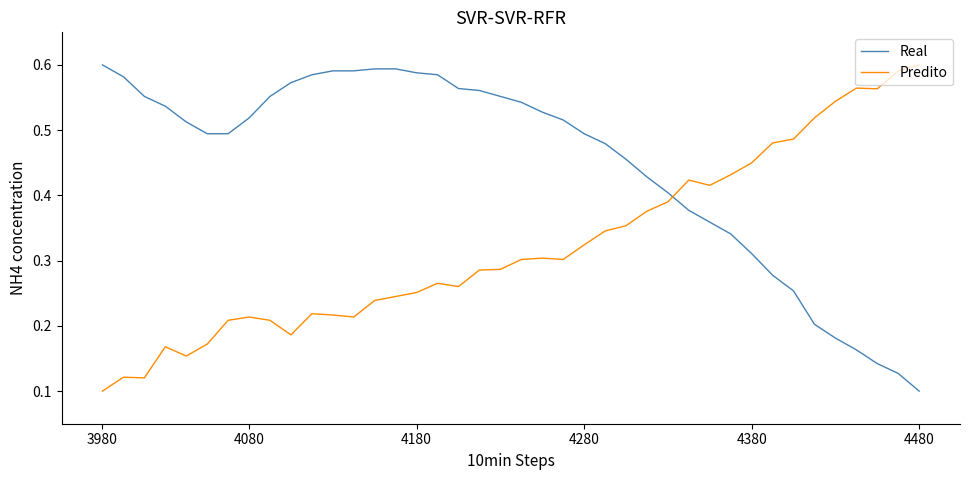

Which series has the largest total across all categories?

Real